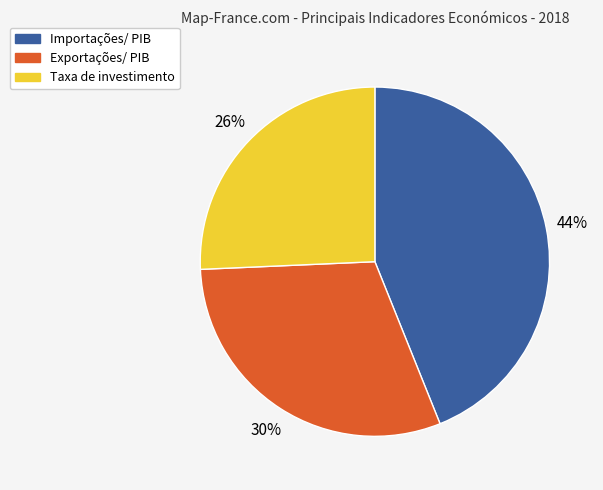

Is it true that Importações/ PIB is 44% of the pie?

True